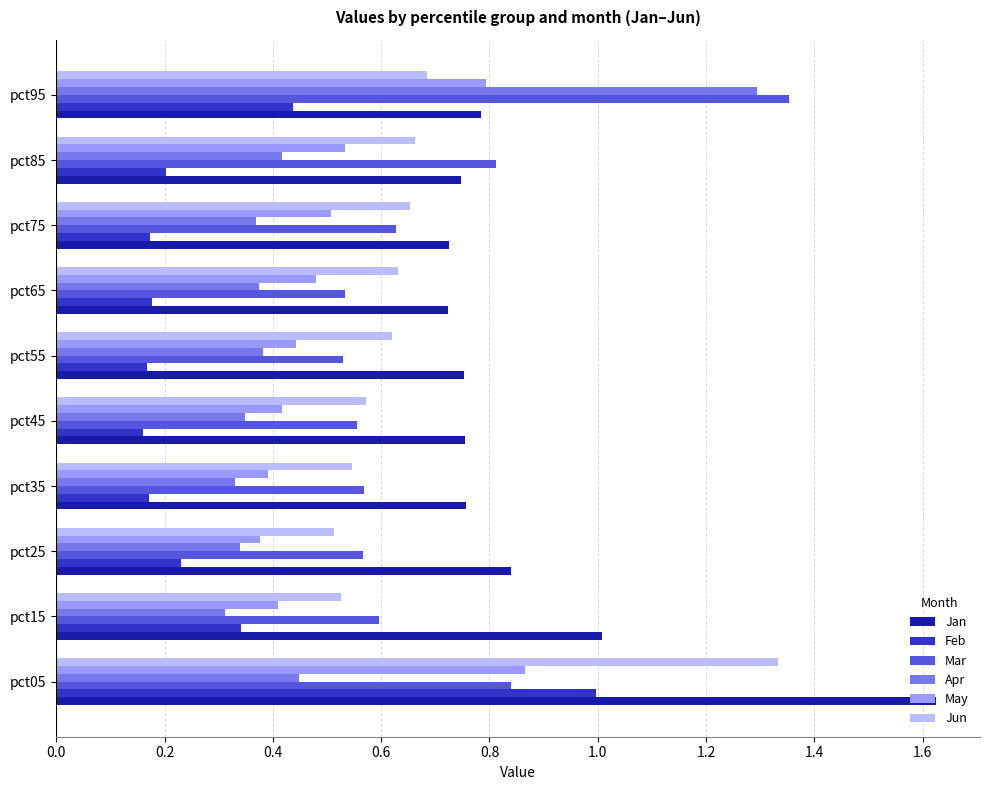

What is the sum of all Mar values?

7.0